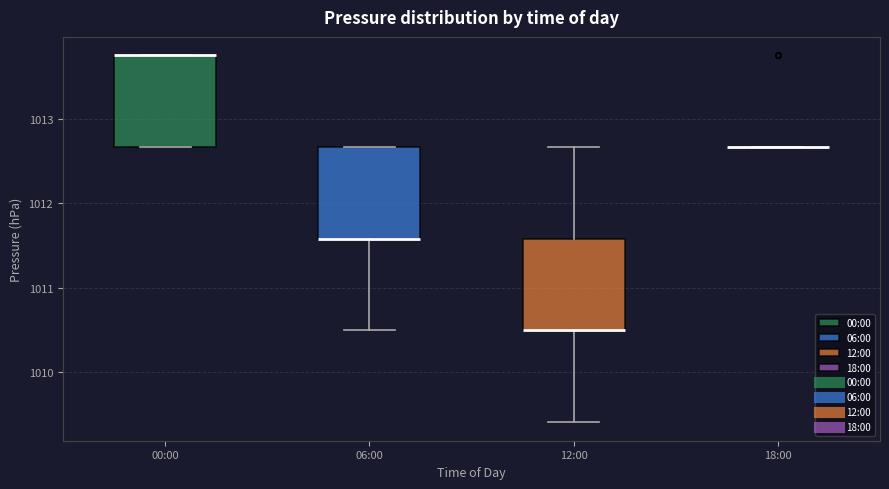

Reading left to right, read every box against the y-axis: the position of its median line, the range the box covers, and the ends of its whiskers. The values are not printed on the chart, so give them approximately, as read against the axis.

00:00: median 1013.8 (drawn on the box's upper edge), box 1012.7 to 1013.8, whiskers 1012.7 to 1013.8
06:00: median 1011.6 (drawn on the box's lower edge), box 1011.6 to 1012.7, whiskers 1010.5 to 1012.7
12:00: median 1010.5 (drawn on the box's lower edge), box 1010.5 to 1011.6, whiskers 1009.4 to 1012.7
18:00: box collapsed to a line at 1012.7, whiskers 1012.7 to 1012.7